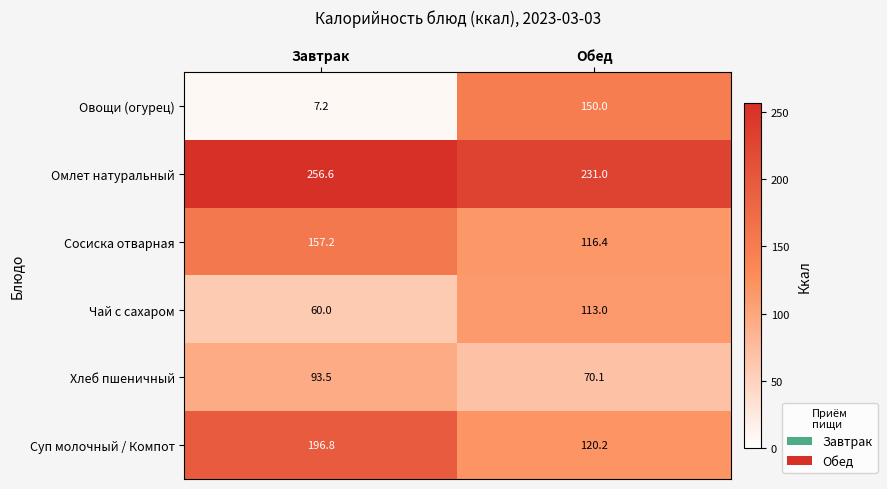

List the series in order of their peak value, highest first.

Омлет натуральный, Суп молочный / Компот, Сосиска отварная, Овощи (огурец), Чай с сахаром, Хлеб пшеничный